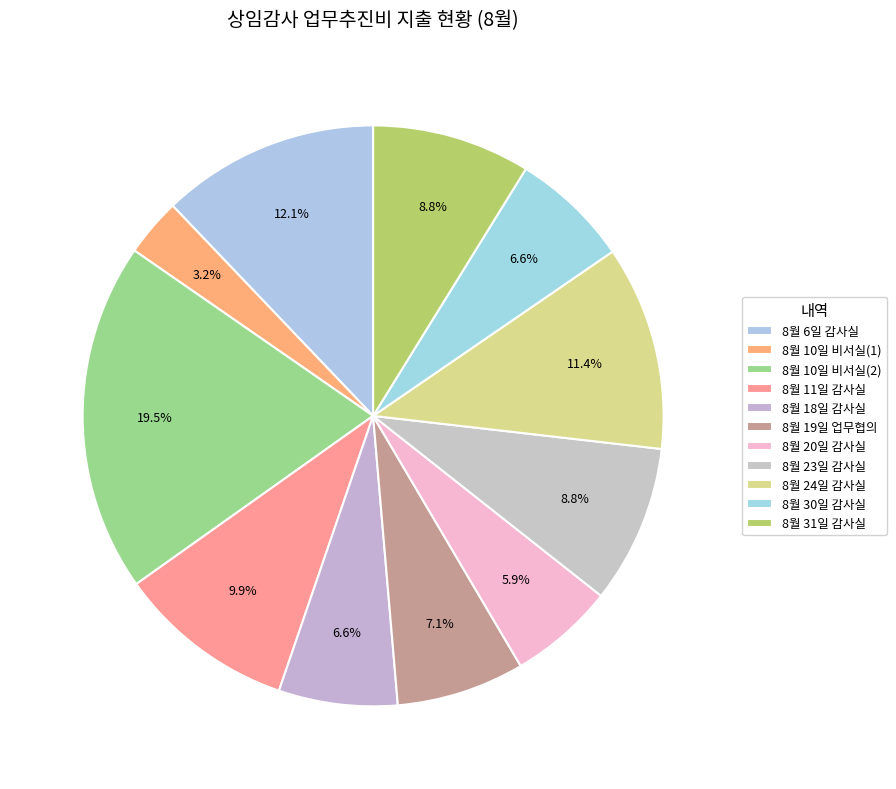

Is it true that 8월 6일 감사실 is 12% of the pie?

True